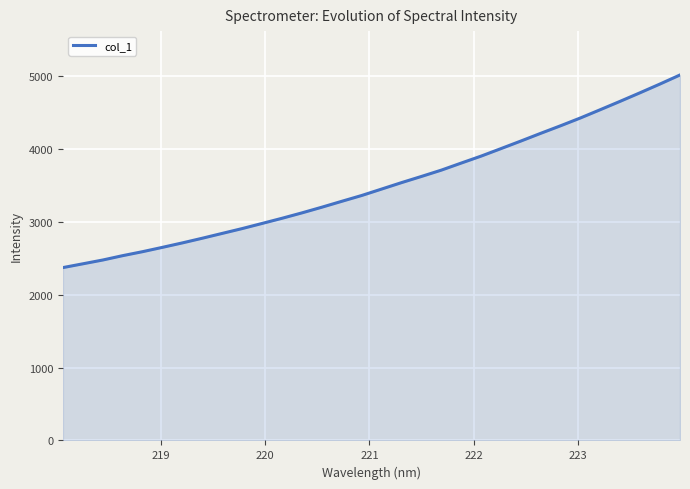

What is the maximum value shown in the chart?

5012.4